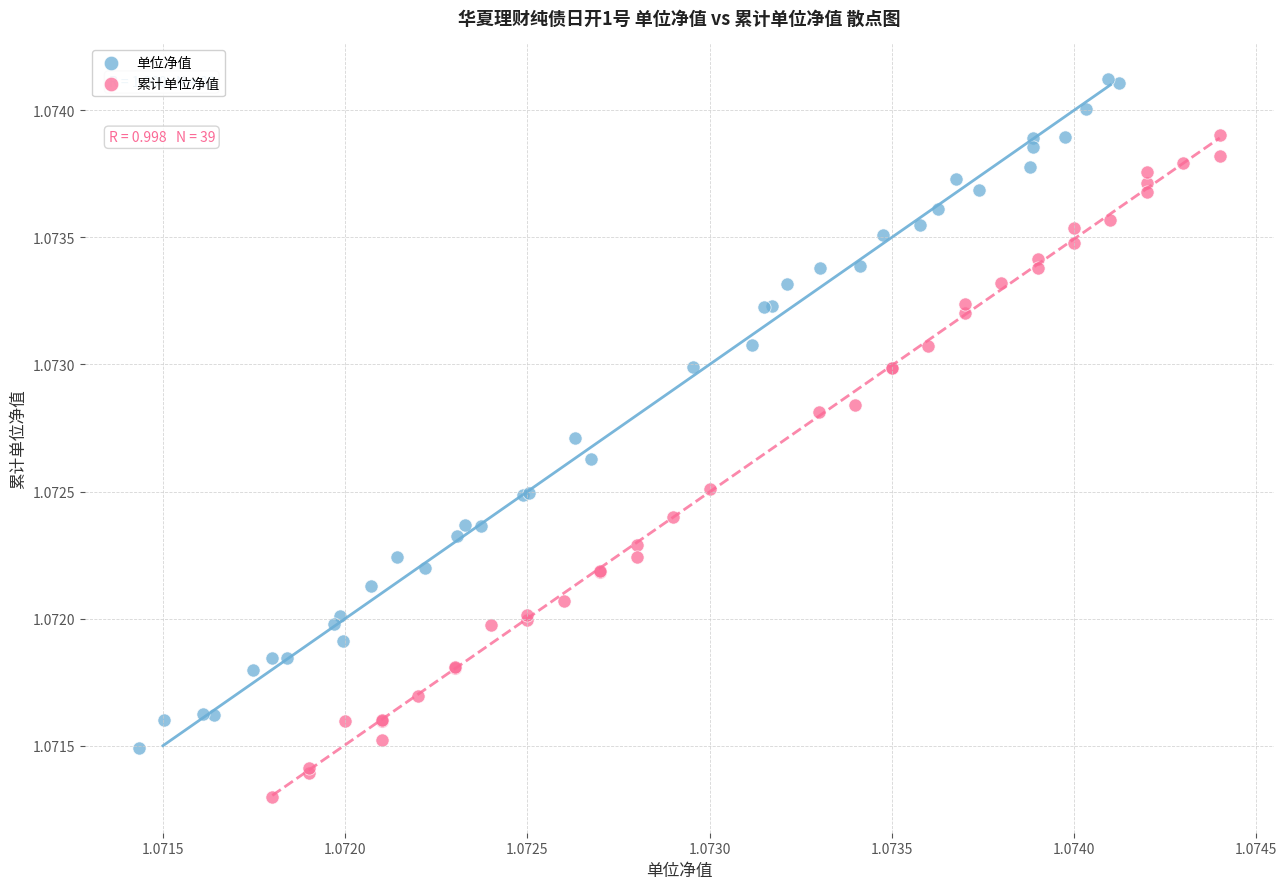

Which series contains the lowest Y value?

累计单位净值